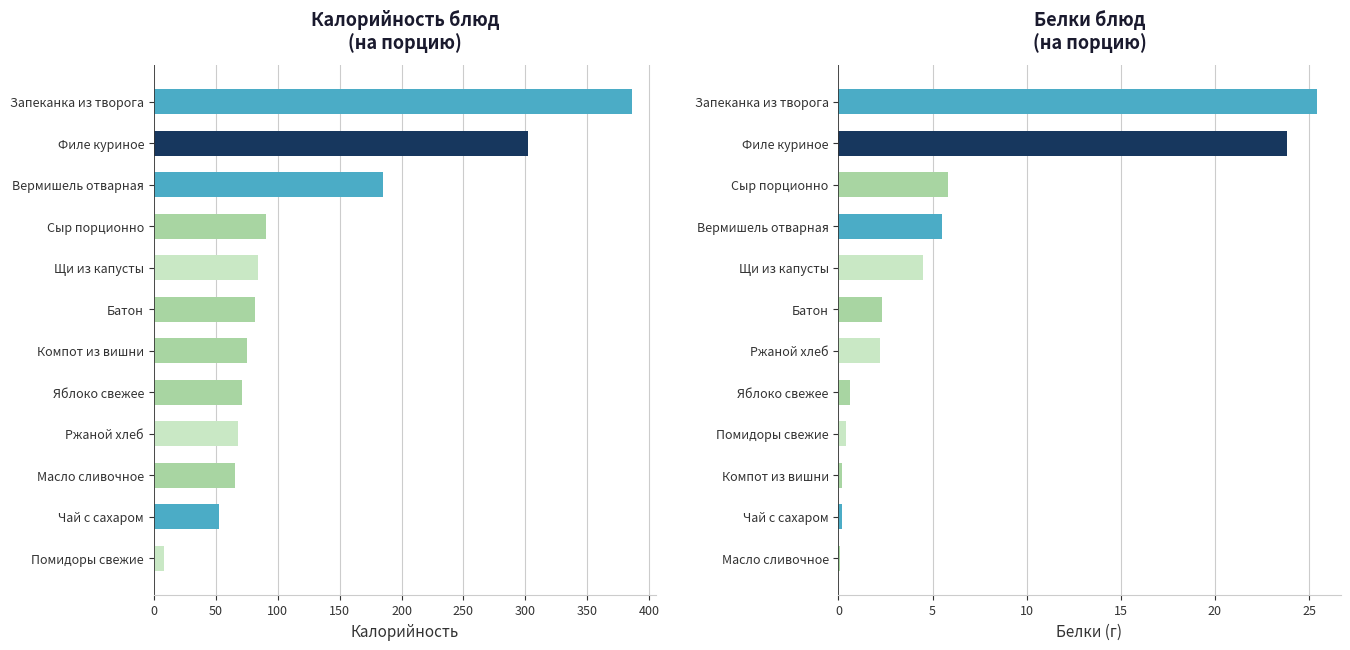

How many bars are there in each group?

2